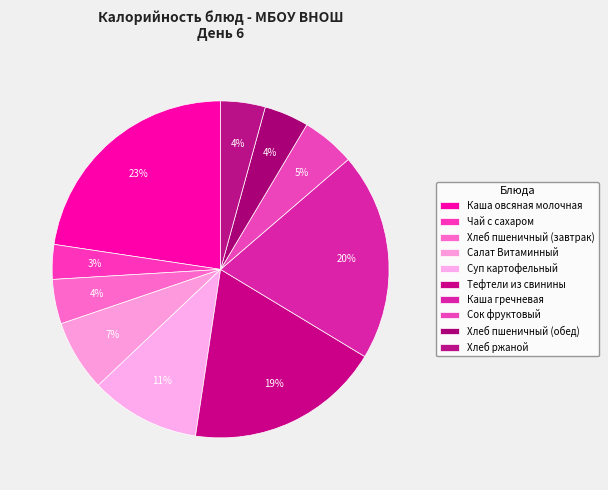

Combined, do Сок фруктовый and Тефтели из свинины account for over 50%?

No